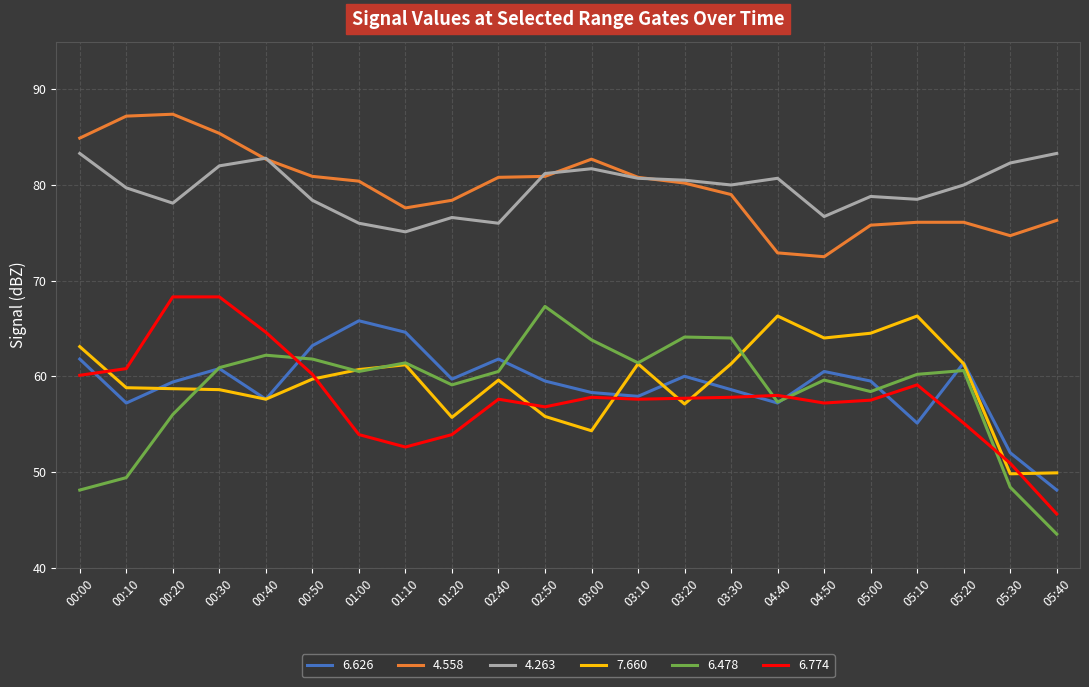

True or false: 4.263 has a value of 78.1 at 00:20.

True